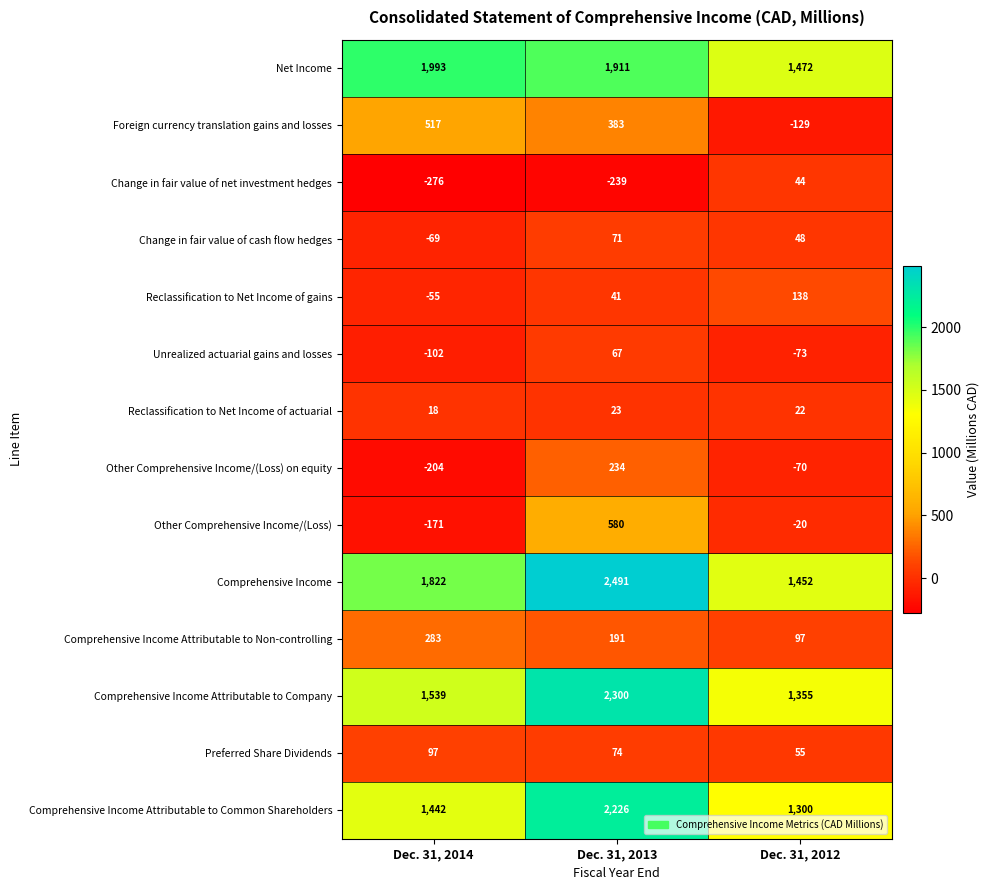

What is the sum of all Reclassification to Net Income of gains values?

124